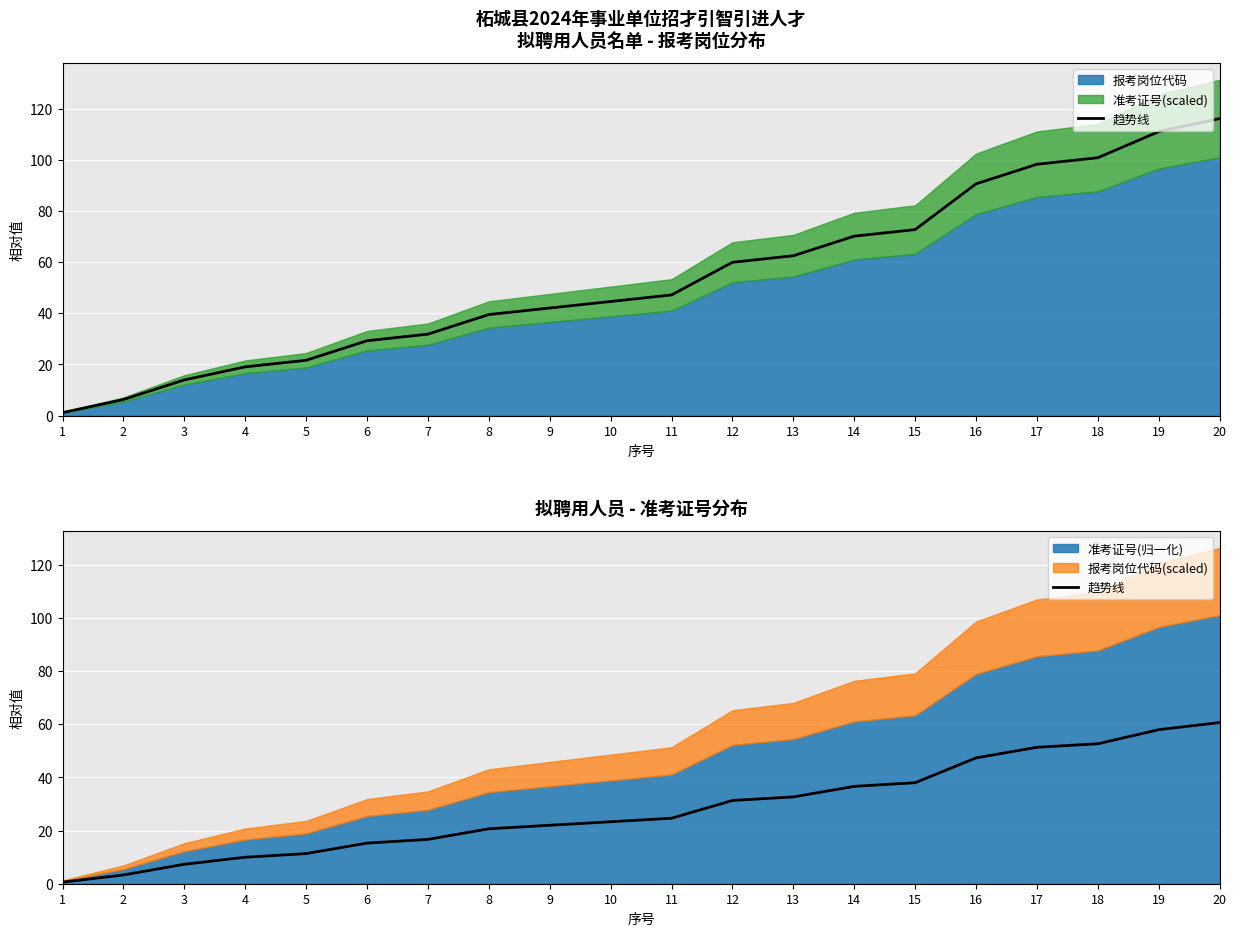

What is the value of the 6th point from the left?

15.3